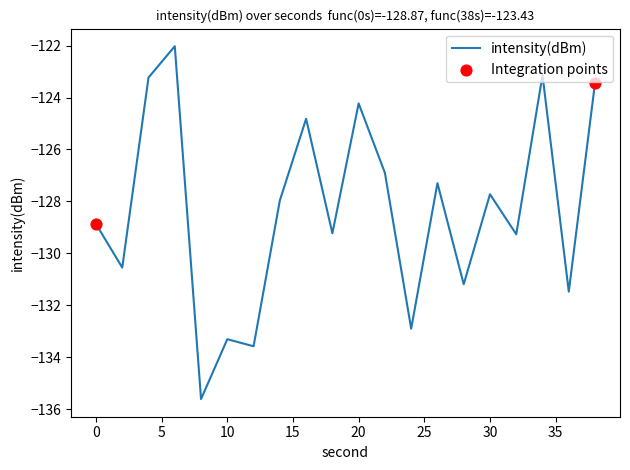

What is the difference between the maximum and minimum values?

13.6